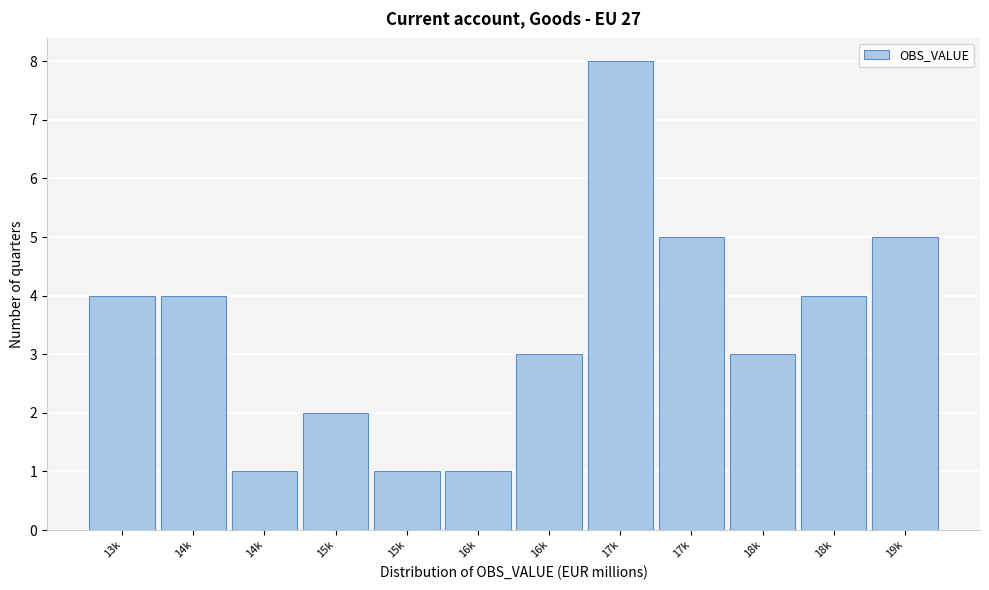

How many bars are there in total?

12